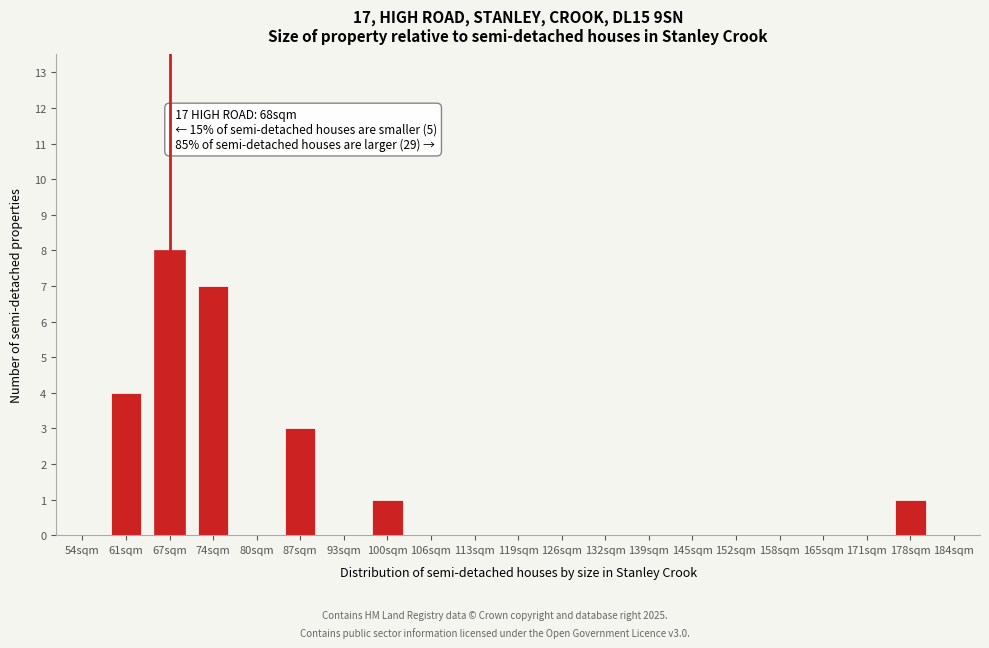

Reading right to left, transcribe all the data shown in this chart.

184sqm=0	178sqm=1	171sqm=0	165sqm=0	158sqm=0	152sqm=0	145sqm=0	139sqm=0	132sqm=0	126sqm=0	119sqm=0	113sqm=0	106sqm=0	100sqm=1	93sqm=0	87sqm=3	80sqm=0	74sqm=7	67sqm=8	61sqm=4	54sqm=0